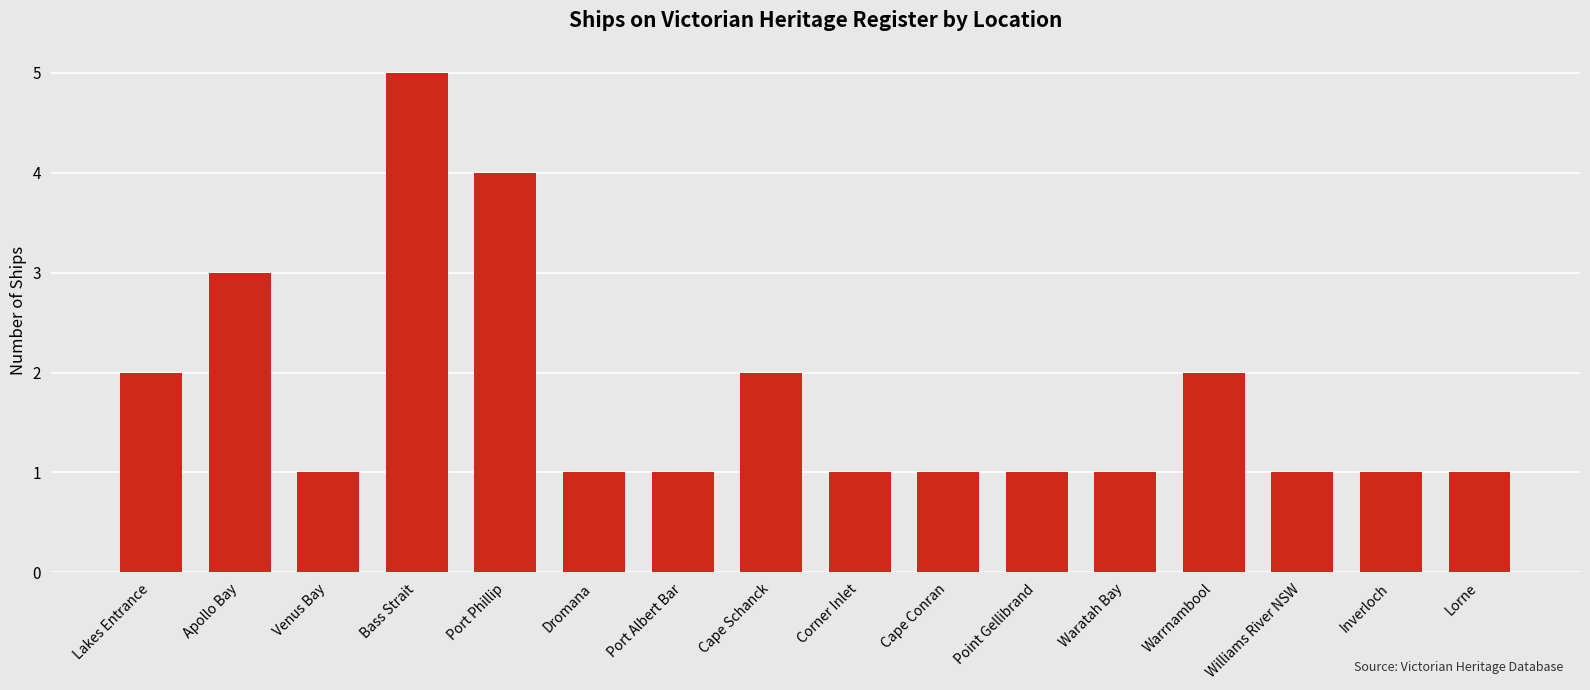

Count the values in the range 1 to 2.

13